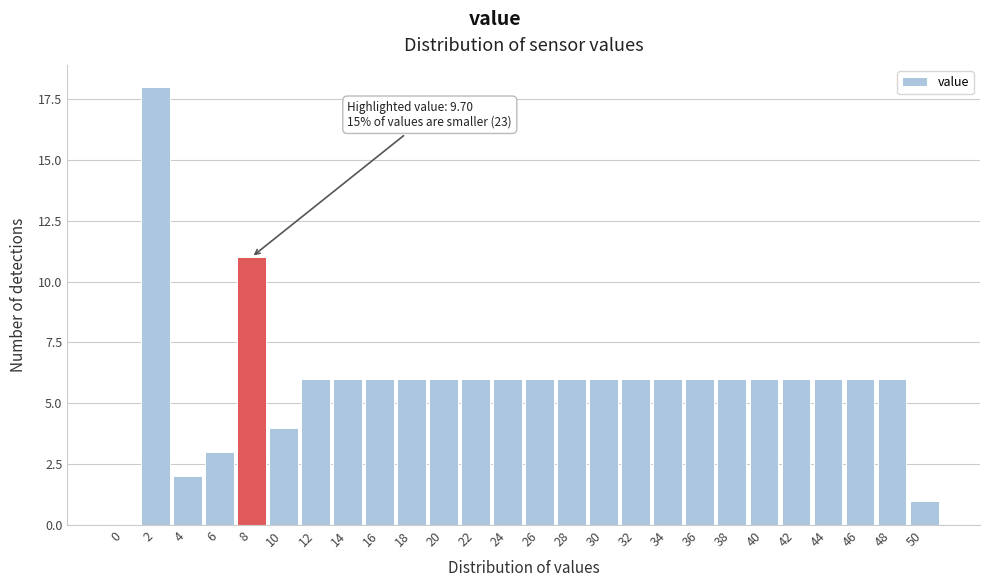

Reading right to left, transcribe all the data shown in this chart.

50=1	48=6	46=6	44=6	42=6	40=6	38=6	36=6	34=6	32=6	30=6	28=6	26=6	24=6	22=6	20=6	18=6	16=6	14=6	12=6	10=4	8=11	6=3	4=2	2=18	0=0